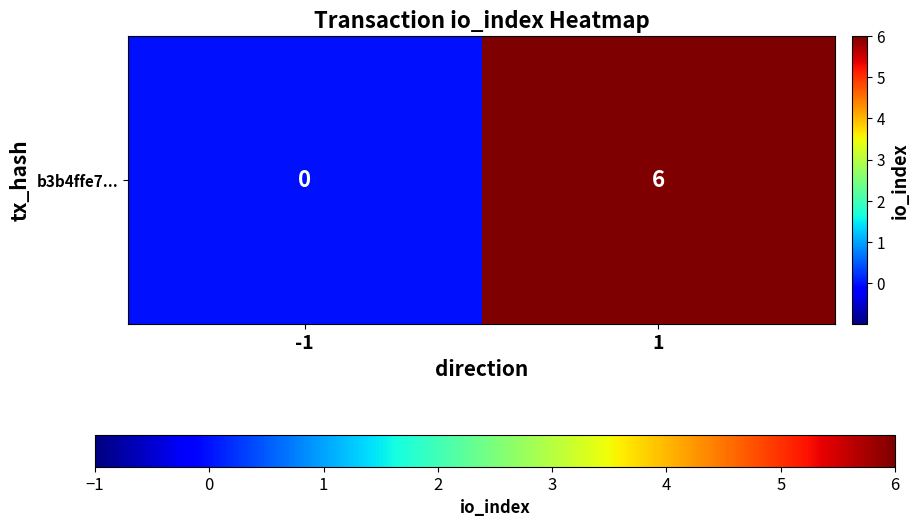

Is it true that the value at 1 is 11?

False